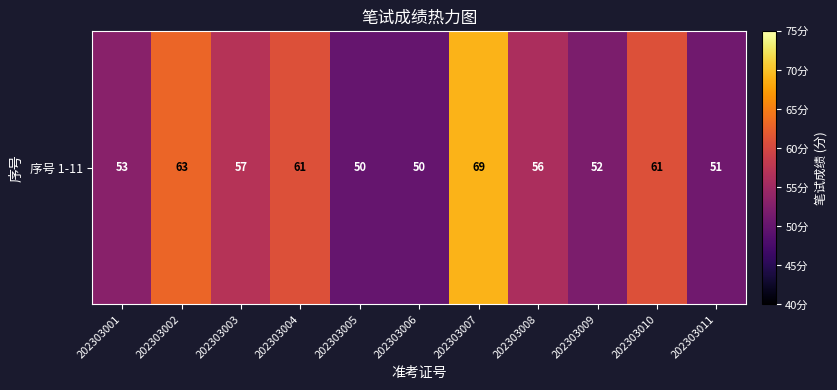

How many data points are above 56?

5